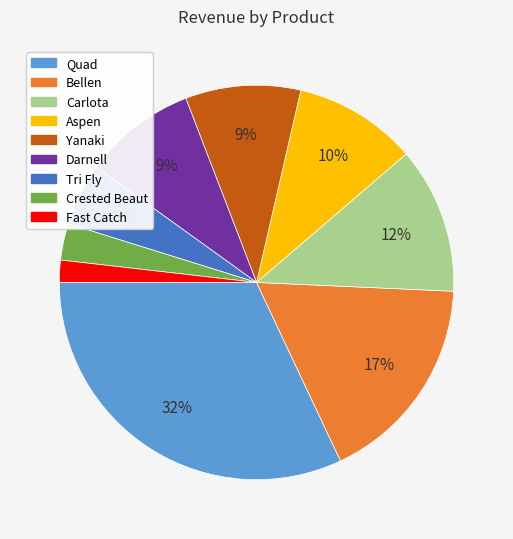

Does any single category account for the majority?

No